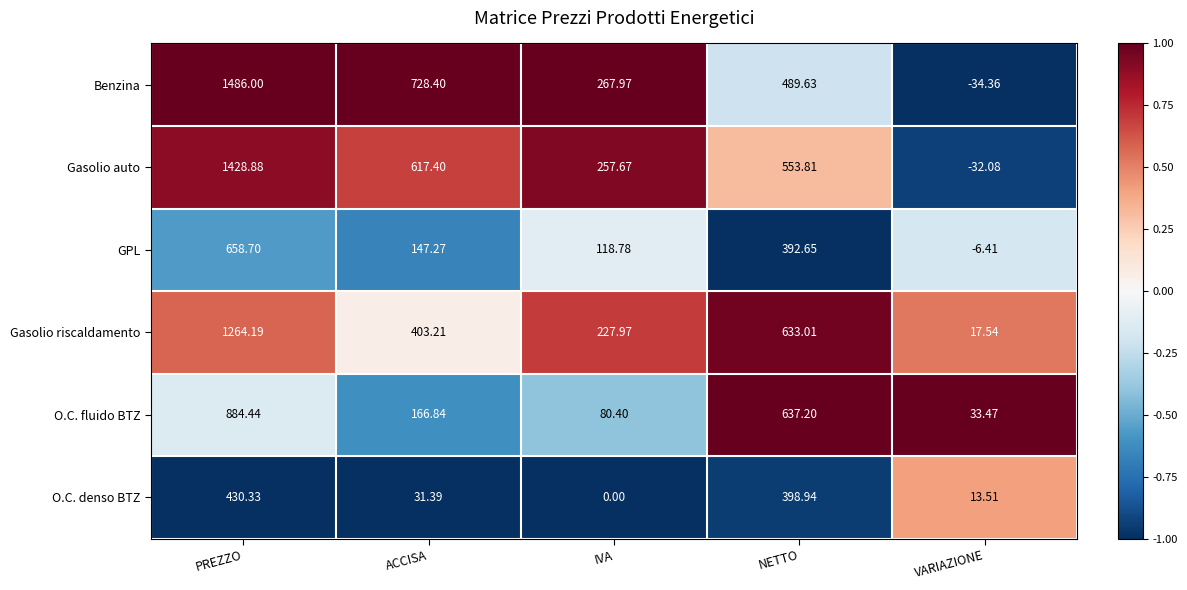

At which category is the sum across all series the highest?

PREZZO